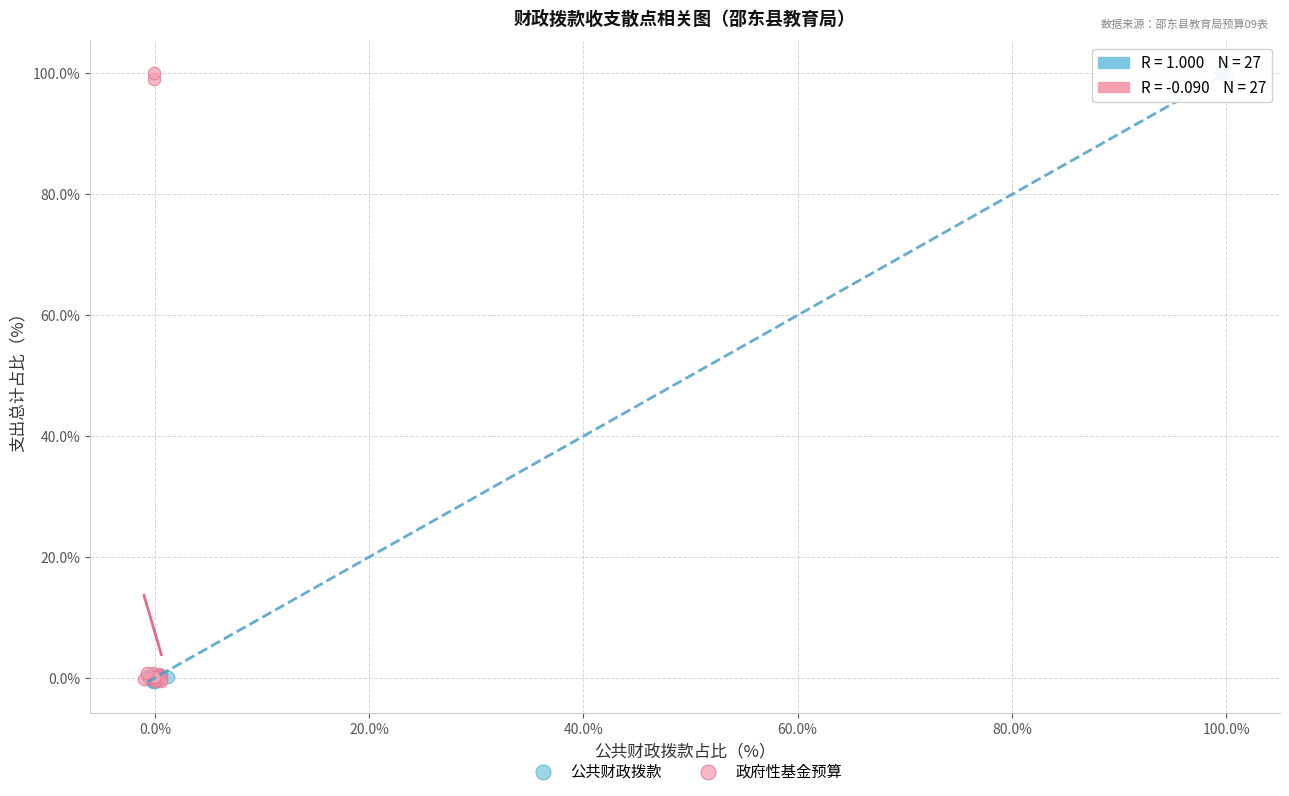

What are all the series names shown in the legend?

公共财政拨款, 政府性基金预算